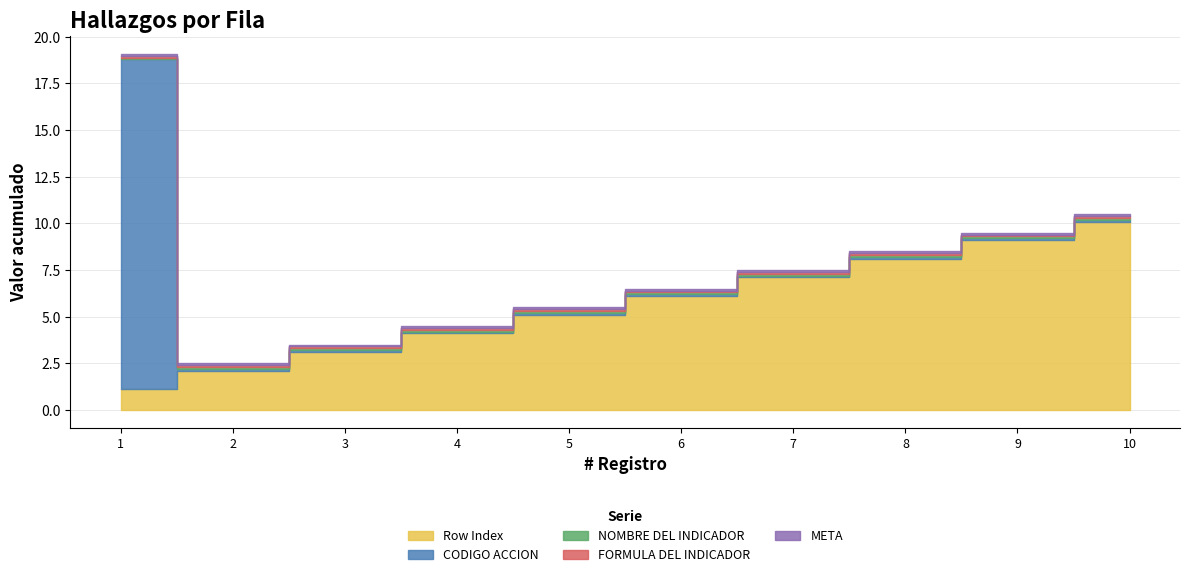

True or false: Row Index has more than 2 points higher than both neighbors.

False